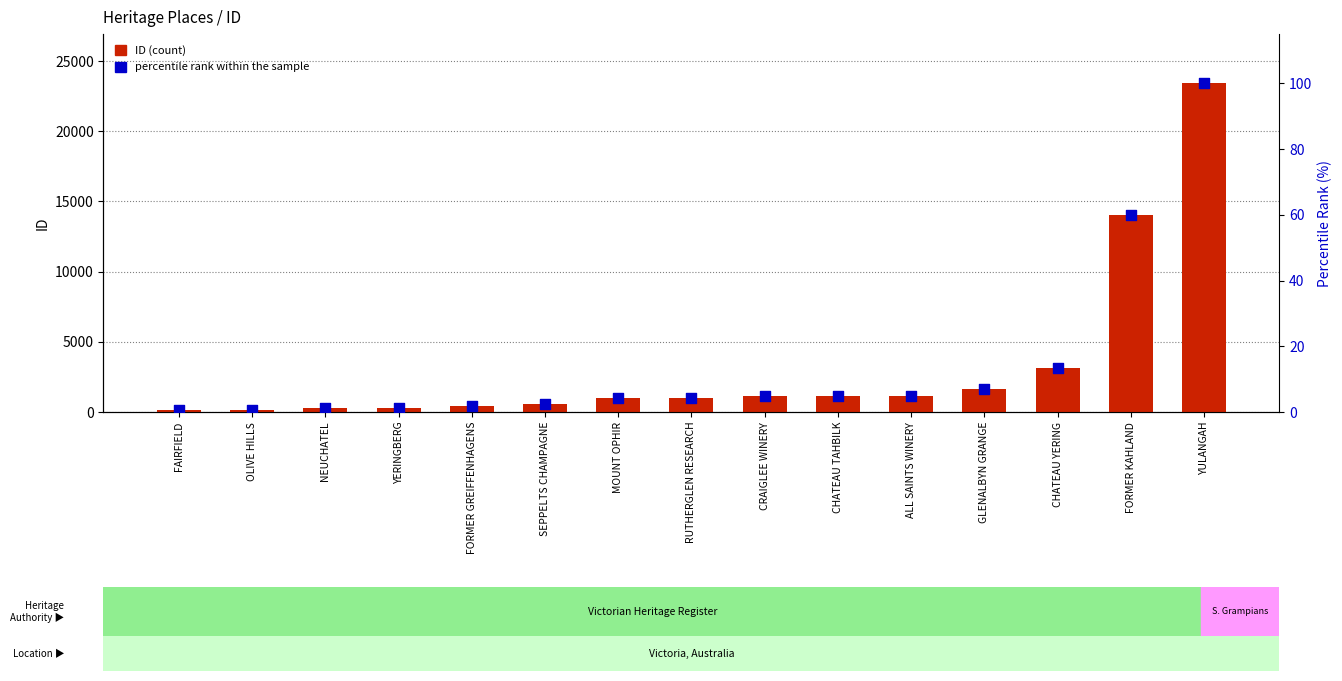

Which series contains the highest Y value?

ID (count)